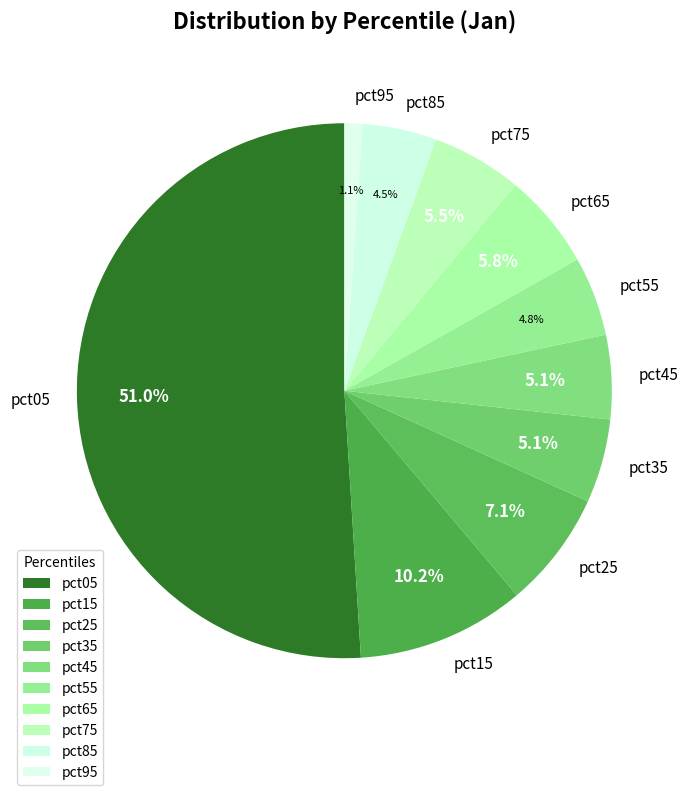

Is it true that pct65 is 6% of the pie?

True